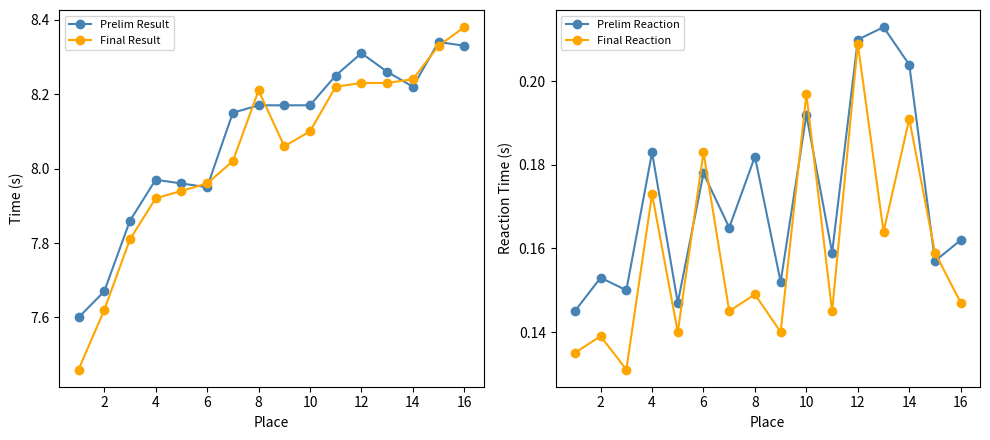

True or false: Prelim Reaction and Prelim Result intersect in this chart.

False